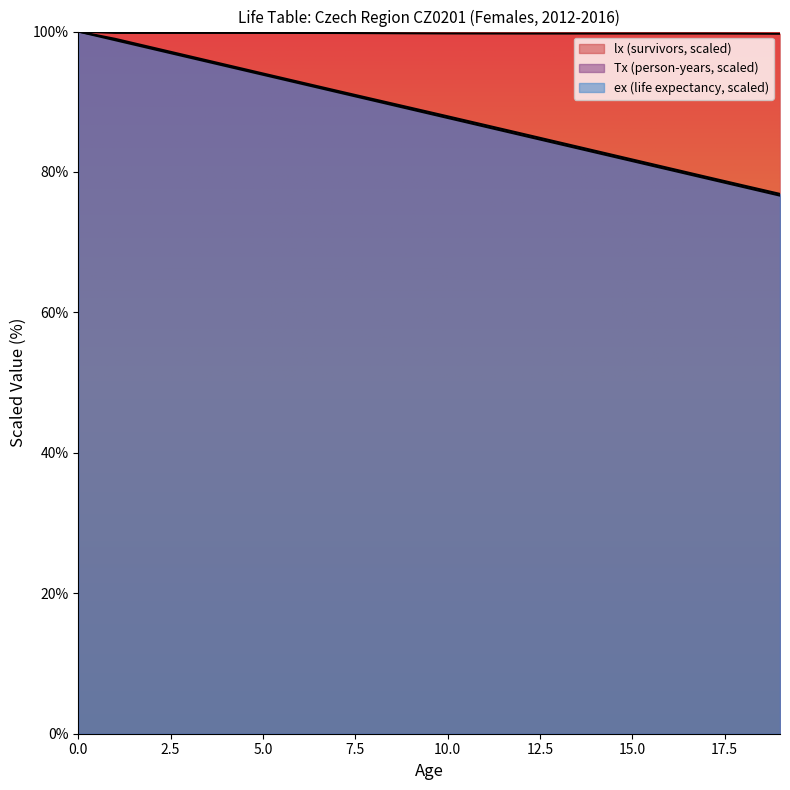

What is the difference between the second highest and second lowest values in the ex series?

20.9